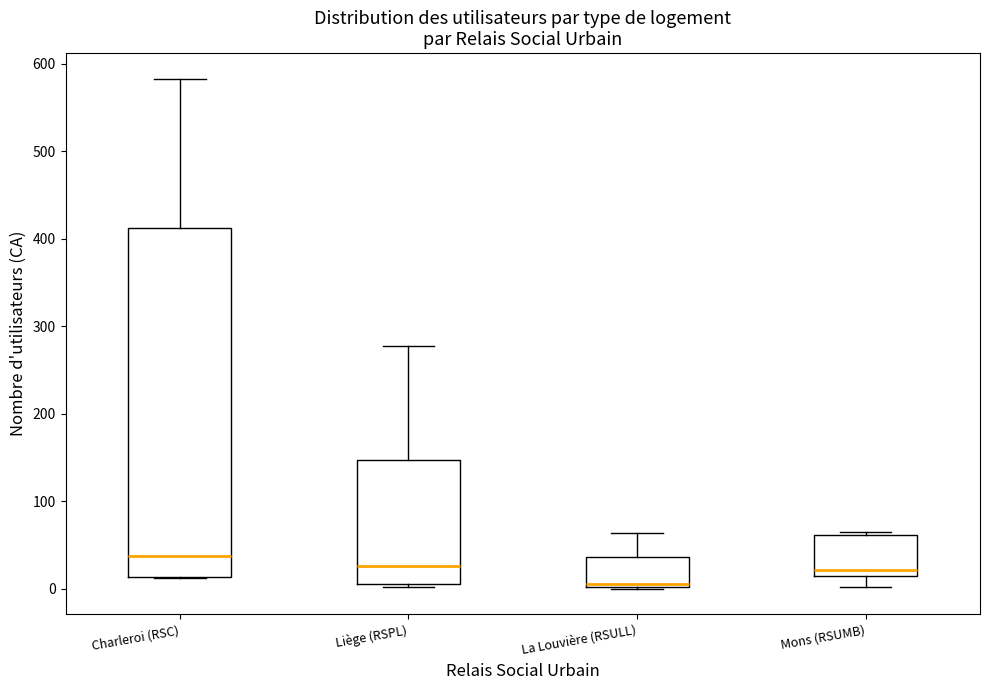

Reading left to right, transcribe this box plot: for each box, give where its median line is, the range the box spans, and where its two whiskers end, as read against the y-axis. The values are not printed on the chart, so give them approximately, as read against the axis.

Charleroi (RSC): median 40, box 10 to 410, whiskers 10 to 580
Liège (RSPL): median 30, box 10 to 150, whiskers 0 to 280
La Louvière (RSULL): median 10, box 0 to 40, whiskers 0 to 60
Mons (RSUMB): median 20 (just above the box's lower edge), box 20 to 60, whiskers 0 to 70